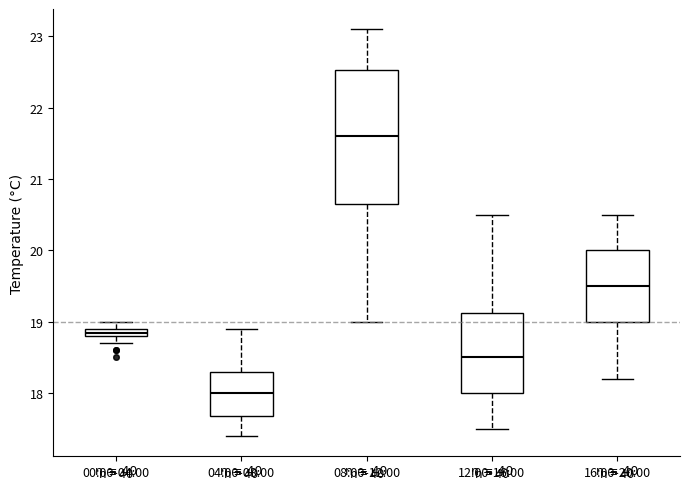

Comparing the boxes themselves (not the whiskers), which one is the tallest?

08:00-12:00